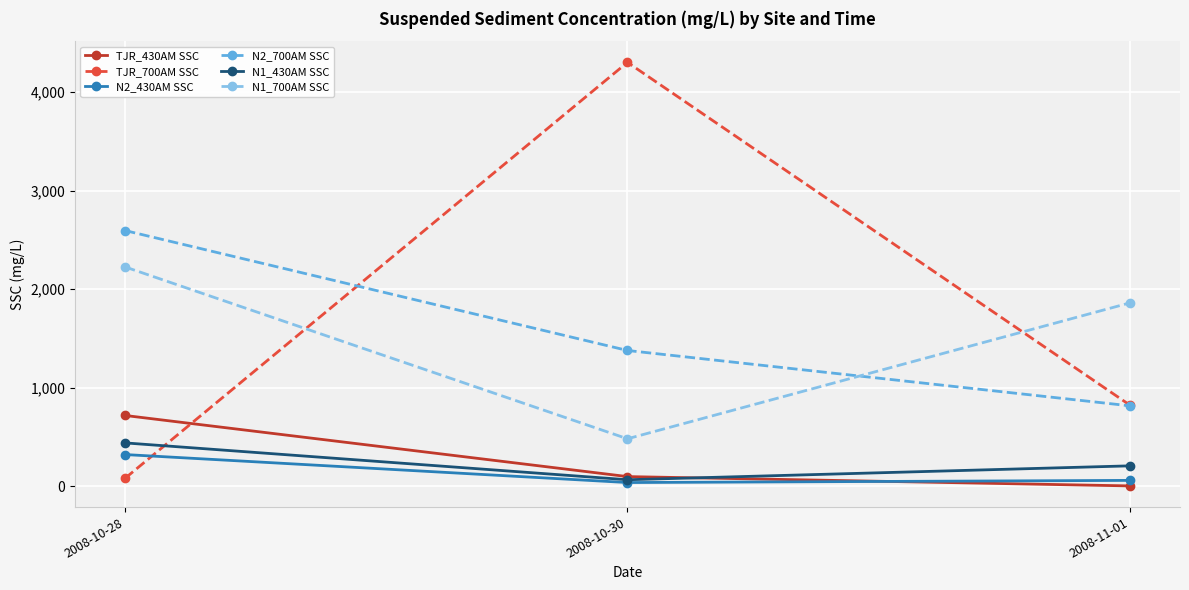

What are all the series names shown in the legend?

TJR_430AM SSC, TJR_700AM SSC, N2_430AM SSC, N2_700AM SSC, N1_430AM SSC, N1_700AM SSC